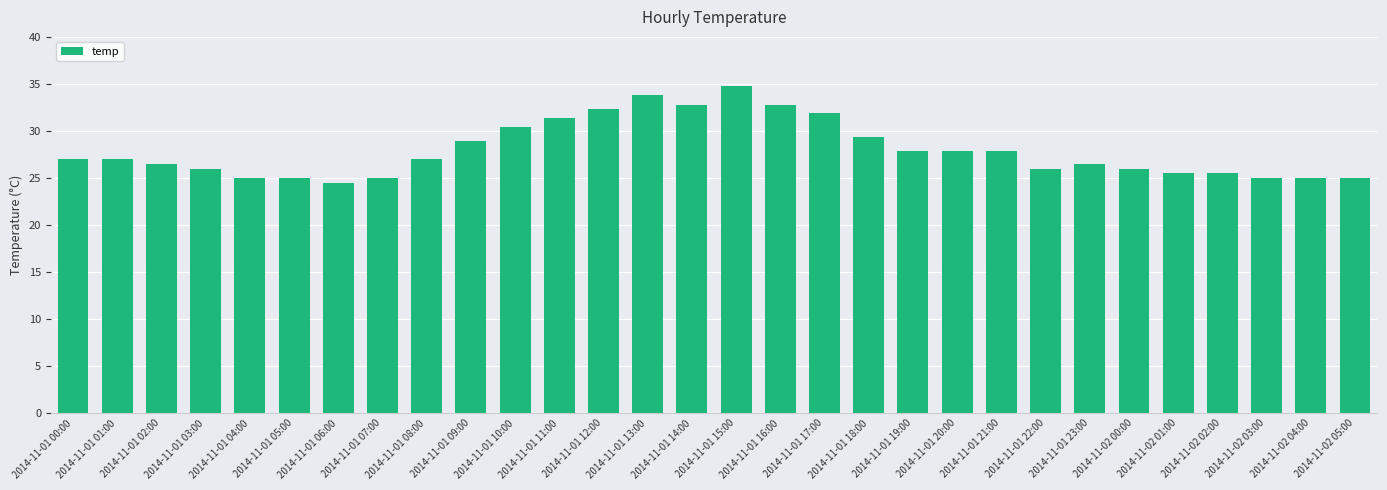

What is the difference between the second highest and minimum values?

9.3